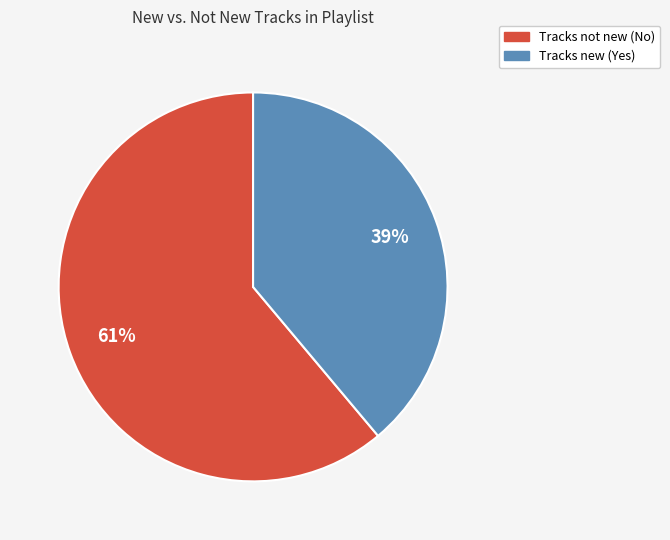

Is there any slice that represents more than half of the pie?

Yes